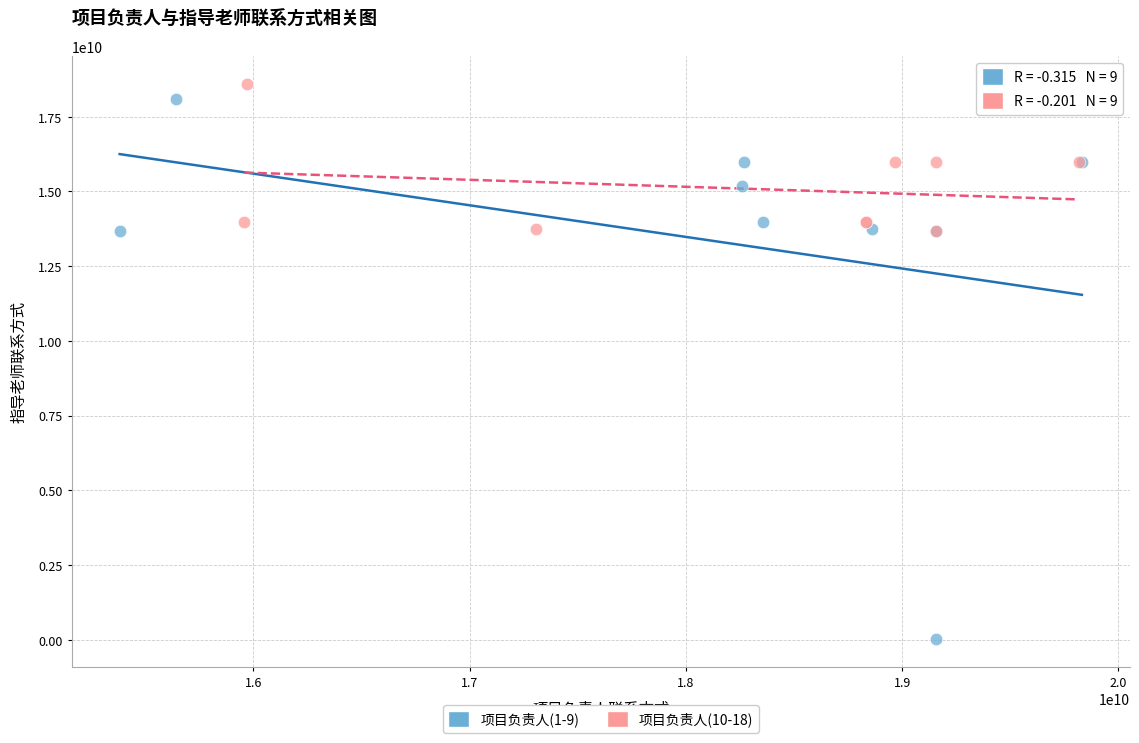

Which series contains the highest Y value?

项目负责人(10-18)